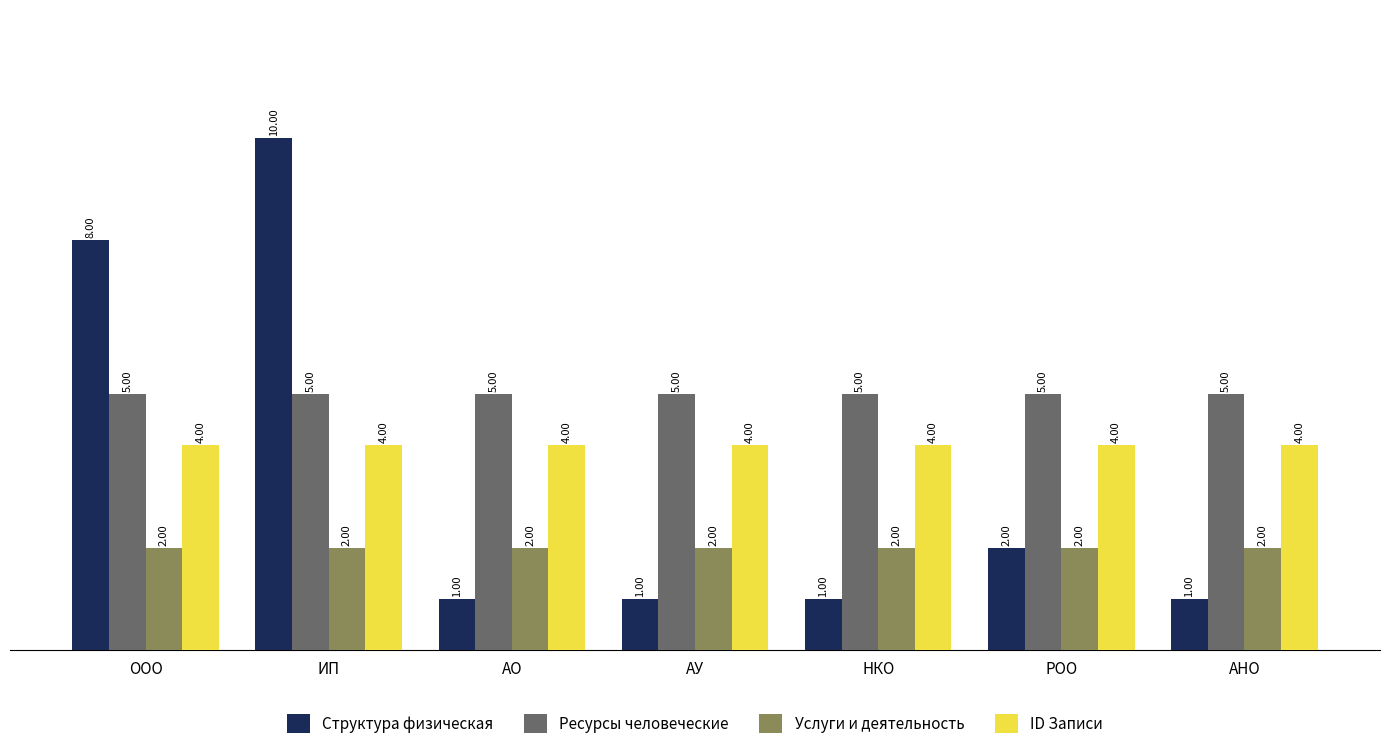

Which series has the largest range (max minus min)?

Структура физическая